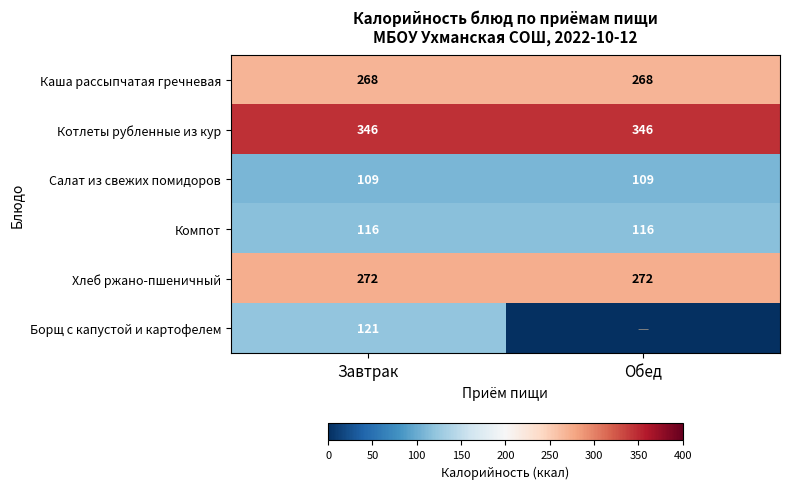

Is the value of Котлеты рубленные из кур at Обед greater than the value of Салат из свежих помидоров at Завтрак?

Yes